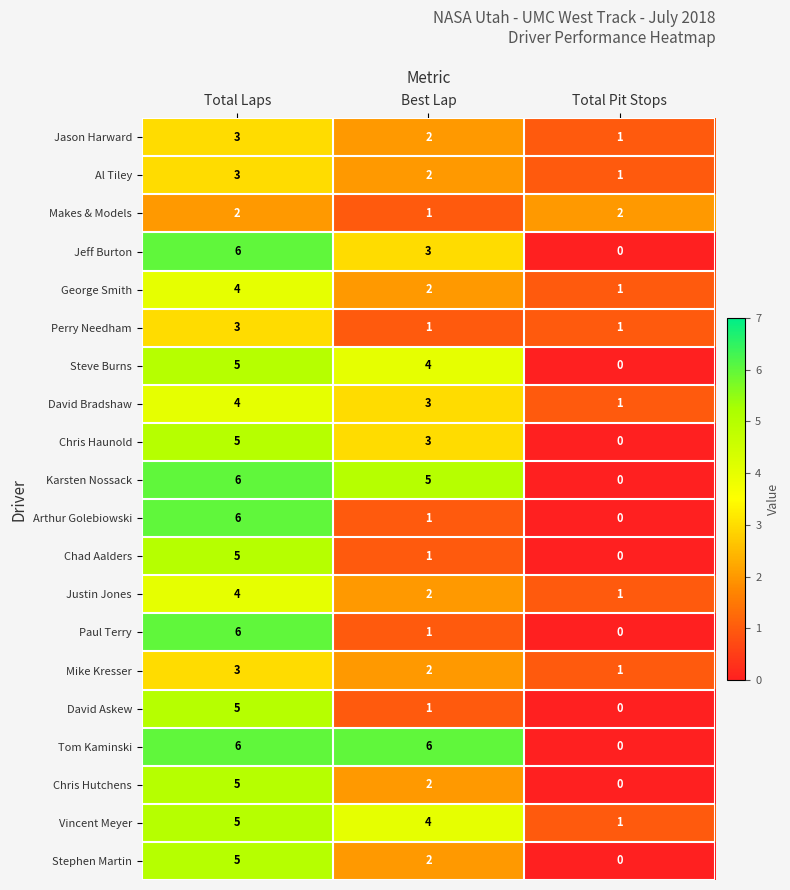

True or false: Vincent Meyer has a value of 4 at Best Lap.

True